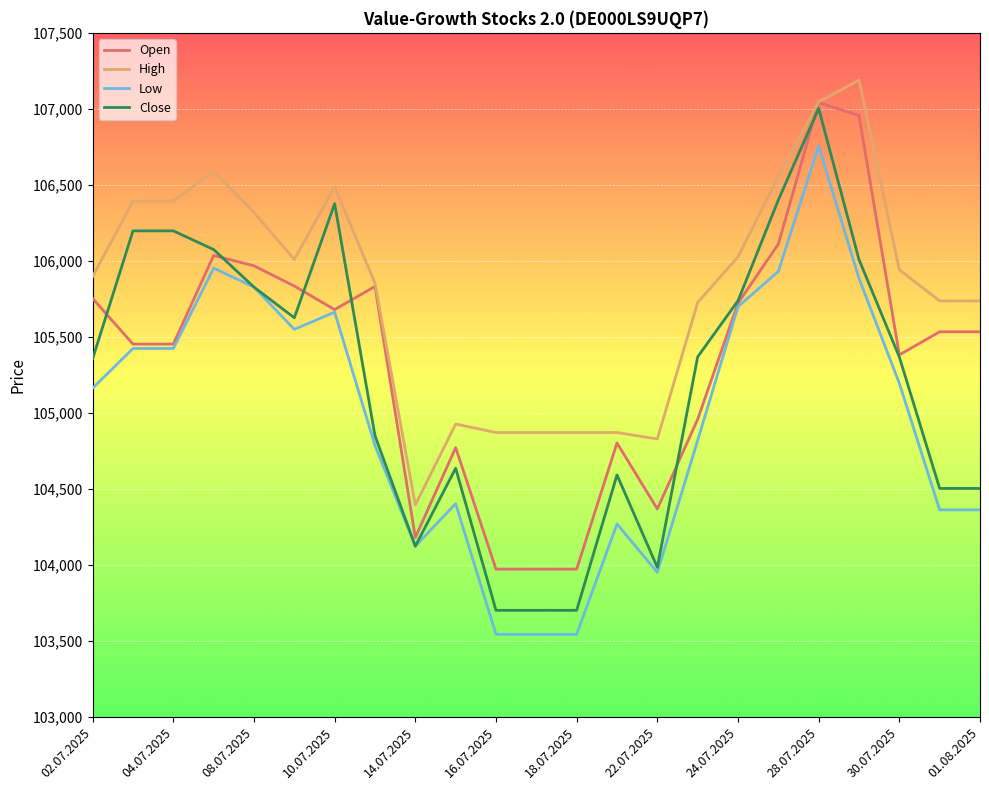

Rank the series by their average value, from highest to lowest.

High, Open, Close, Low